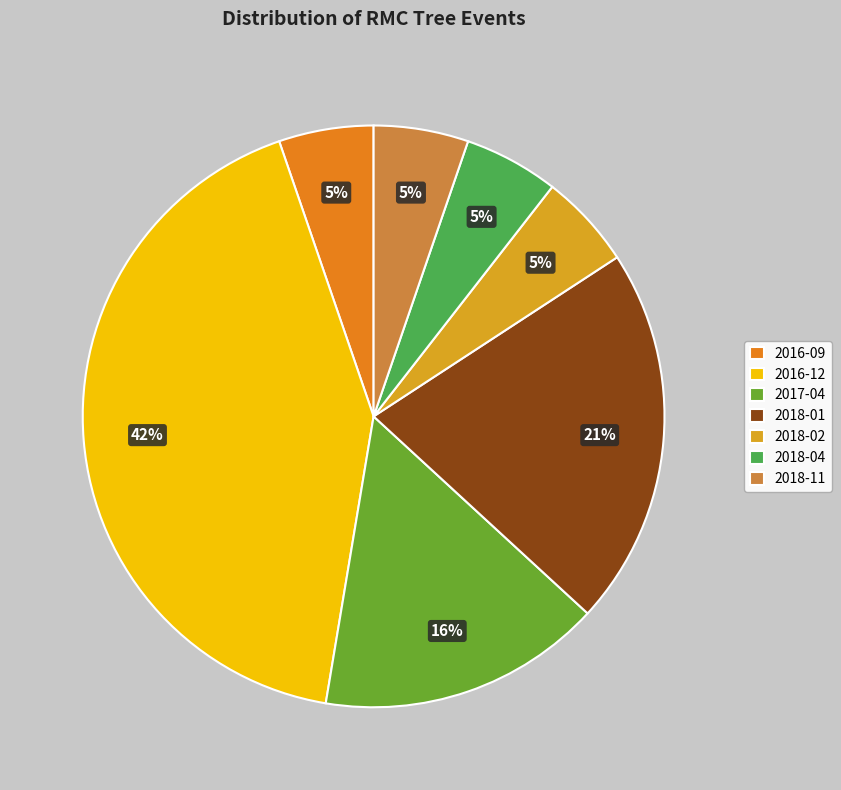

Is there a majority slice in this chart?

No